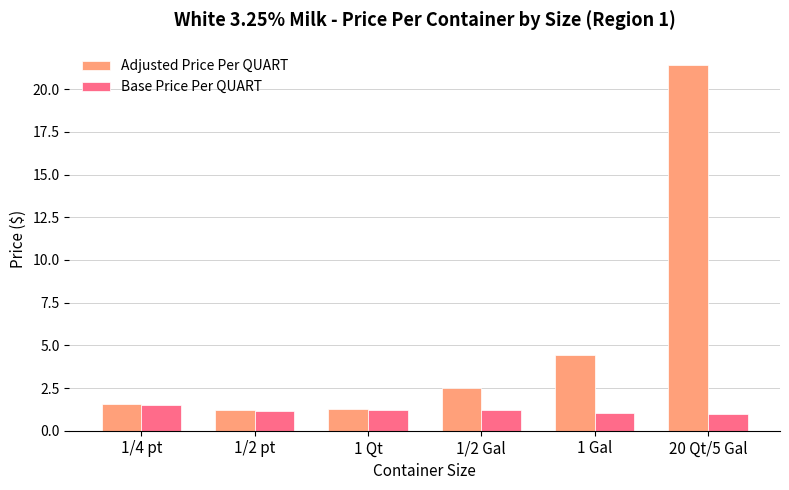

What is the sum of all Adjusted Price Per QUART values?

32.5